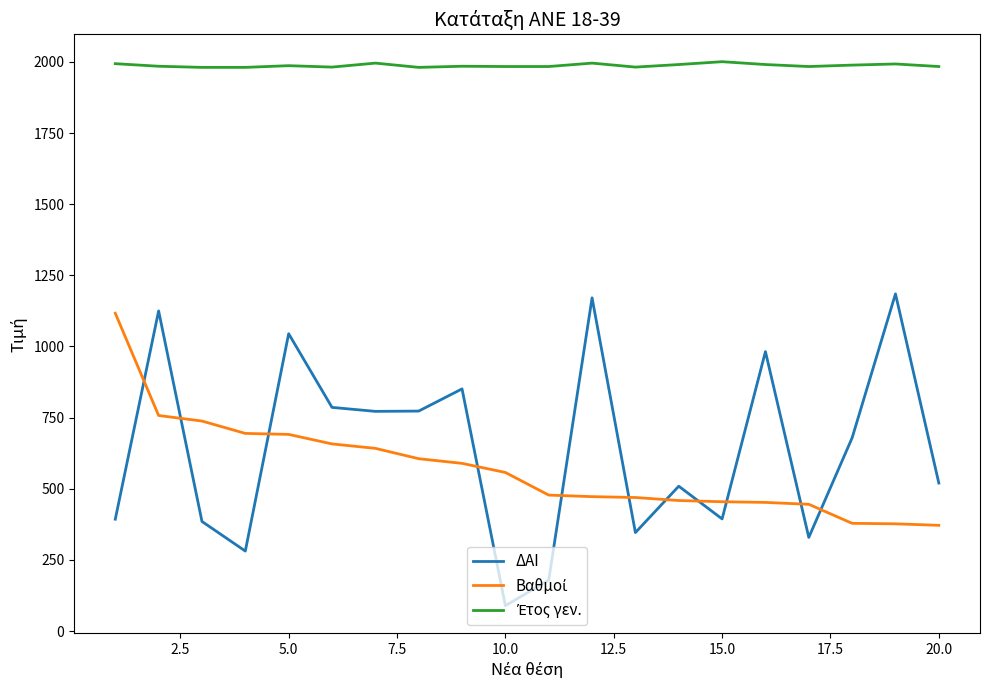

What is the smallest value displayed?

89.0